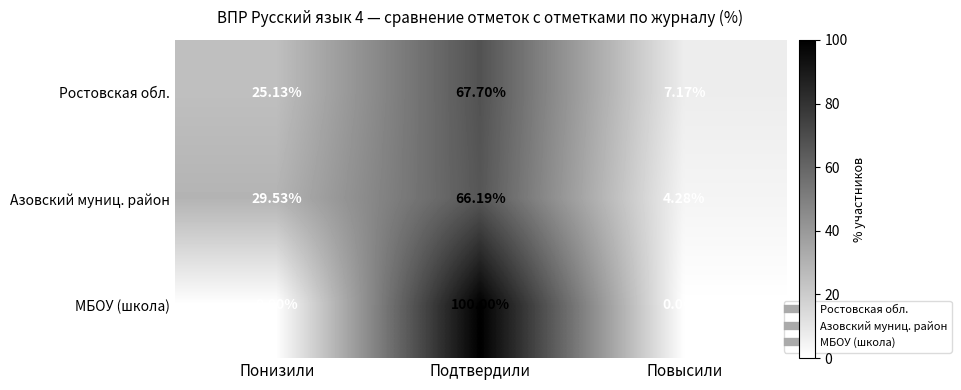

Which category has the lowest value in the Азовский муниц. район series?

Повысили